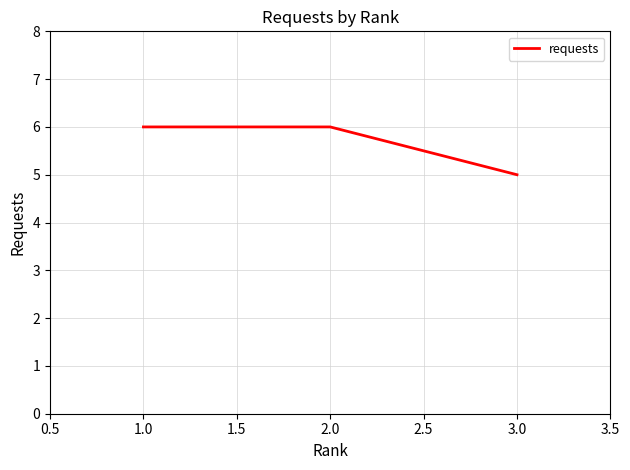

What is the smallest value displayed?

5